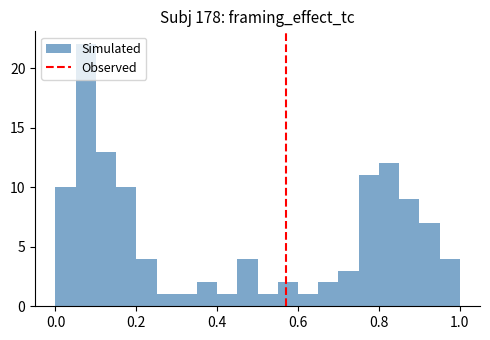

Read against the x-axis, roughly where is the centre of the tallest bar?

0.08